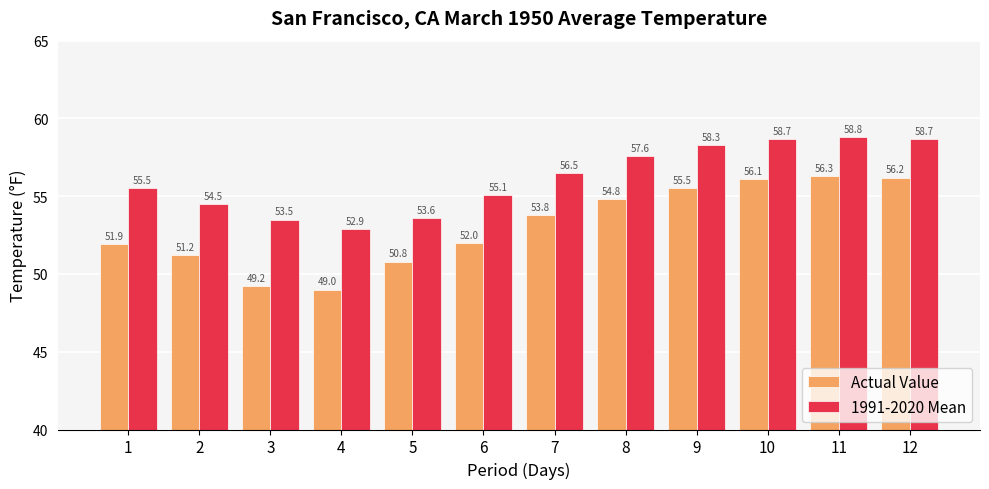

What is the difference between the highest and lowest values at 2?

3.3